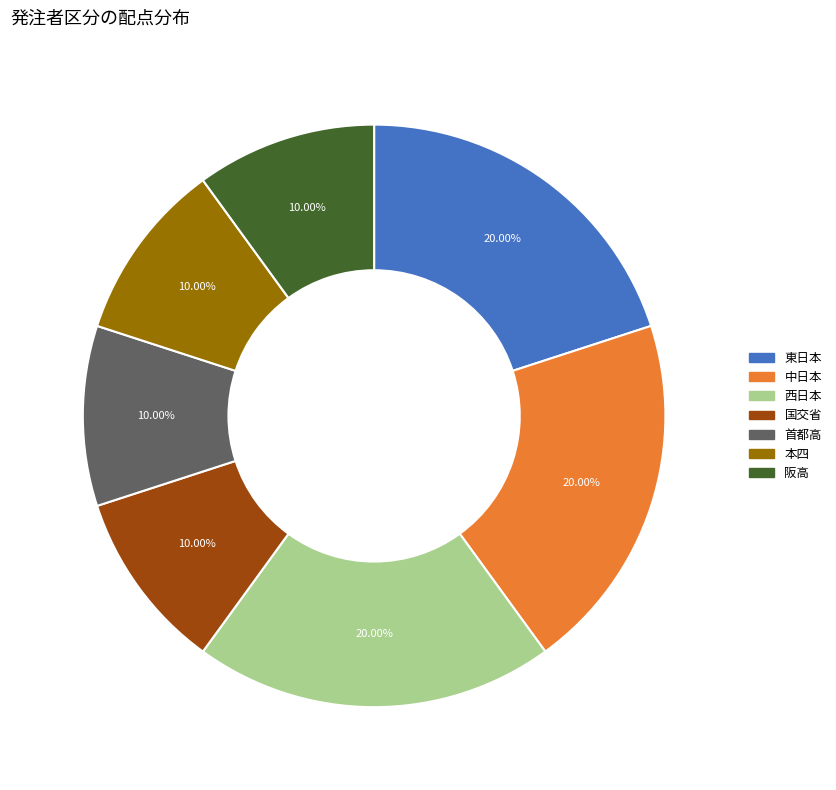

Is there any slice that represents more than half of the pie?

No